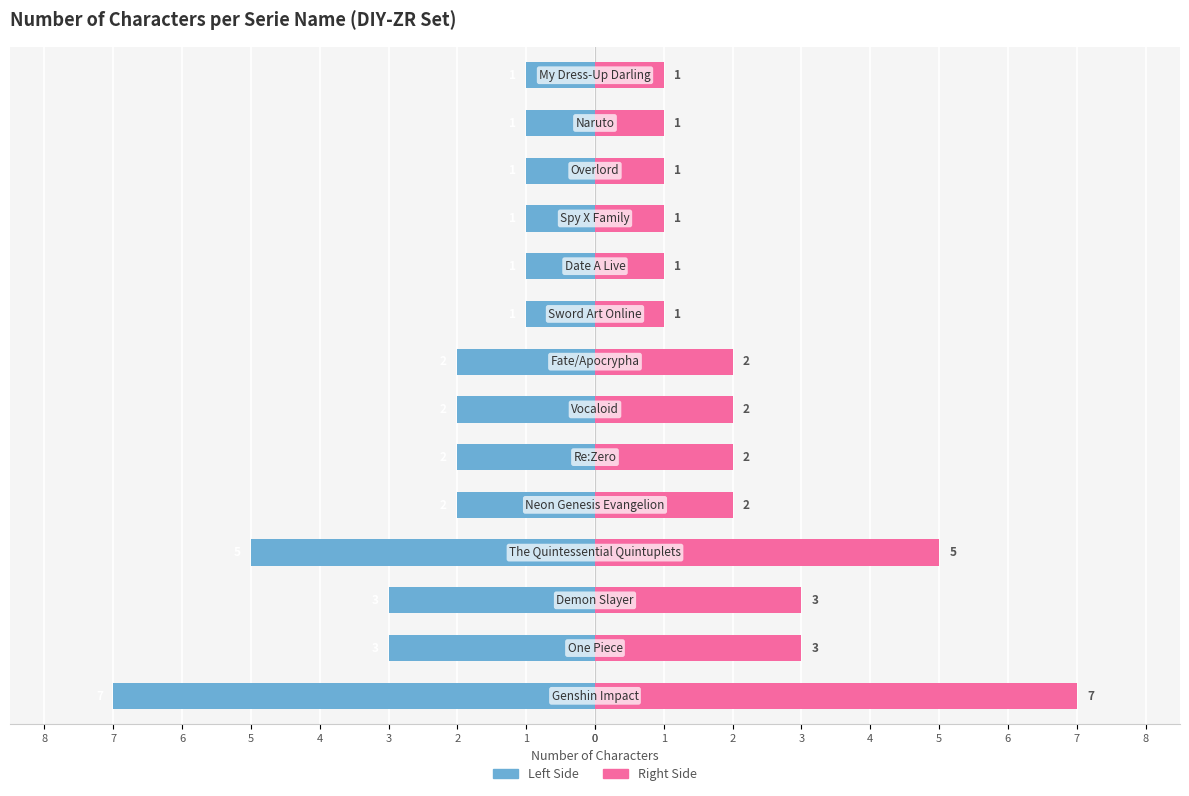

Reading right to left, extract all data points from this chart.

Count (Left): 4=-1	3=-1	2=-1	1=-1	0=-1	8=-1	7=-2	6=-2	5=-2	4=-2	3=-5	2=-3	1=-3	0=-7
Count (Right): 4=1	3=1	2=1	1=1	0=1	8=1	7=2	6=2	5=2	4=2	3=5	2=3	1=3	0=7